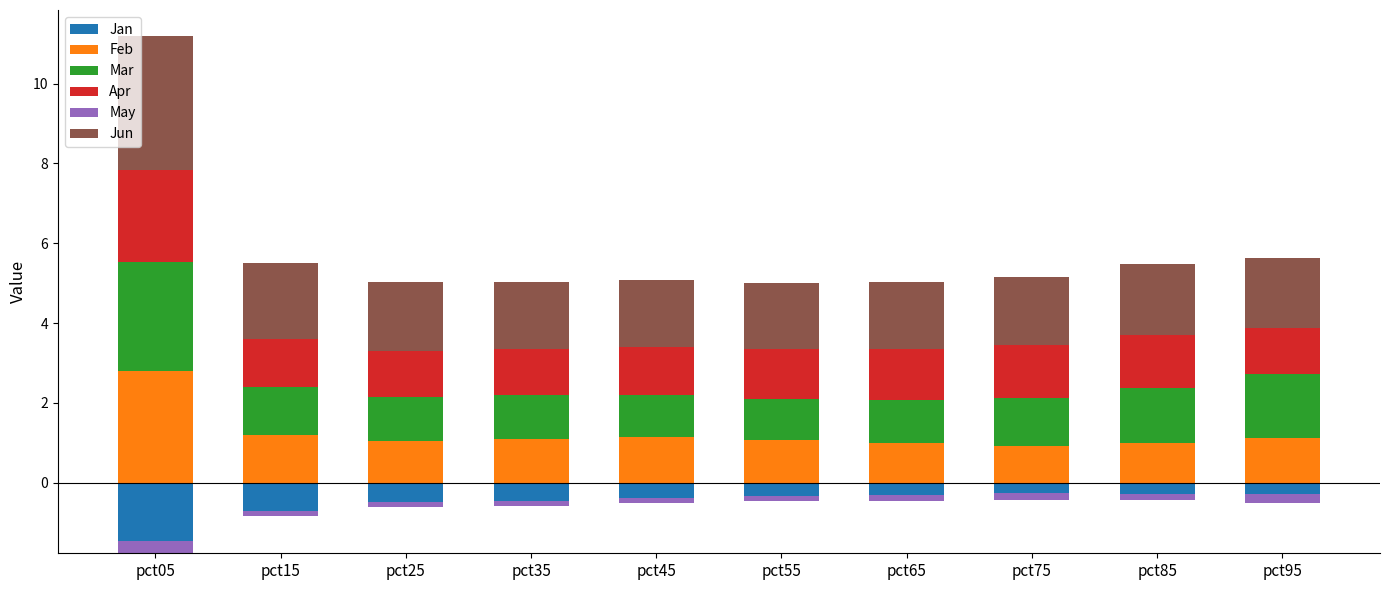

Count the number of data series in this chart.

6